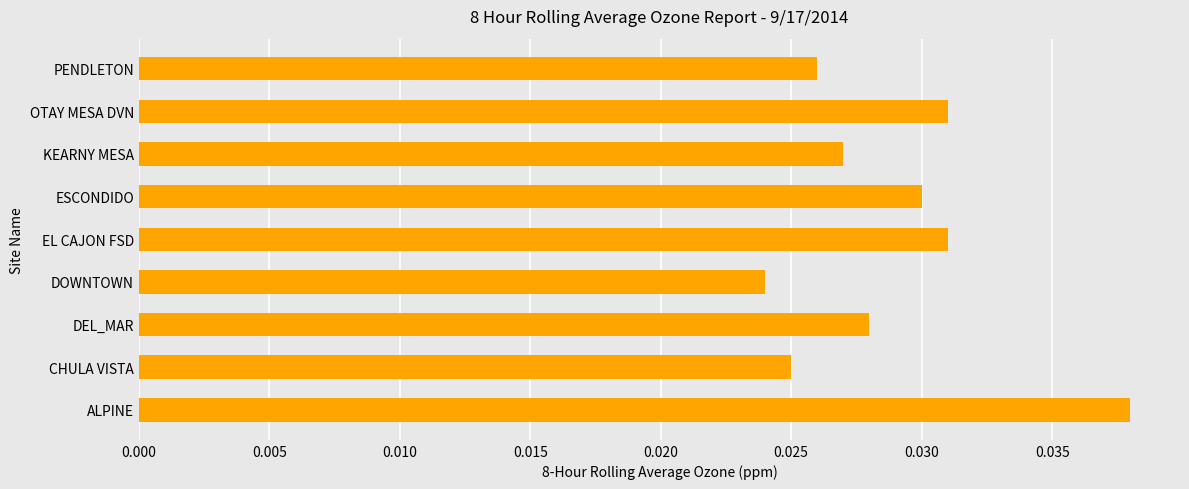

Which has a higher value, OTAY MESA DVN or KEARNY MESA?

OTAY MESA DVN